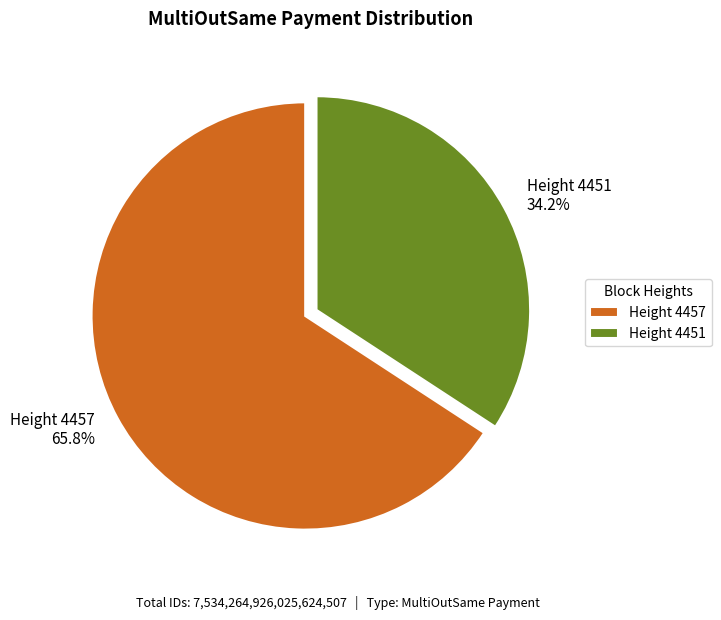

What is the total percentage of Height 4457 65.8% and Height 4451 34.2%?

100.0%